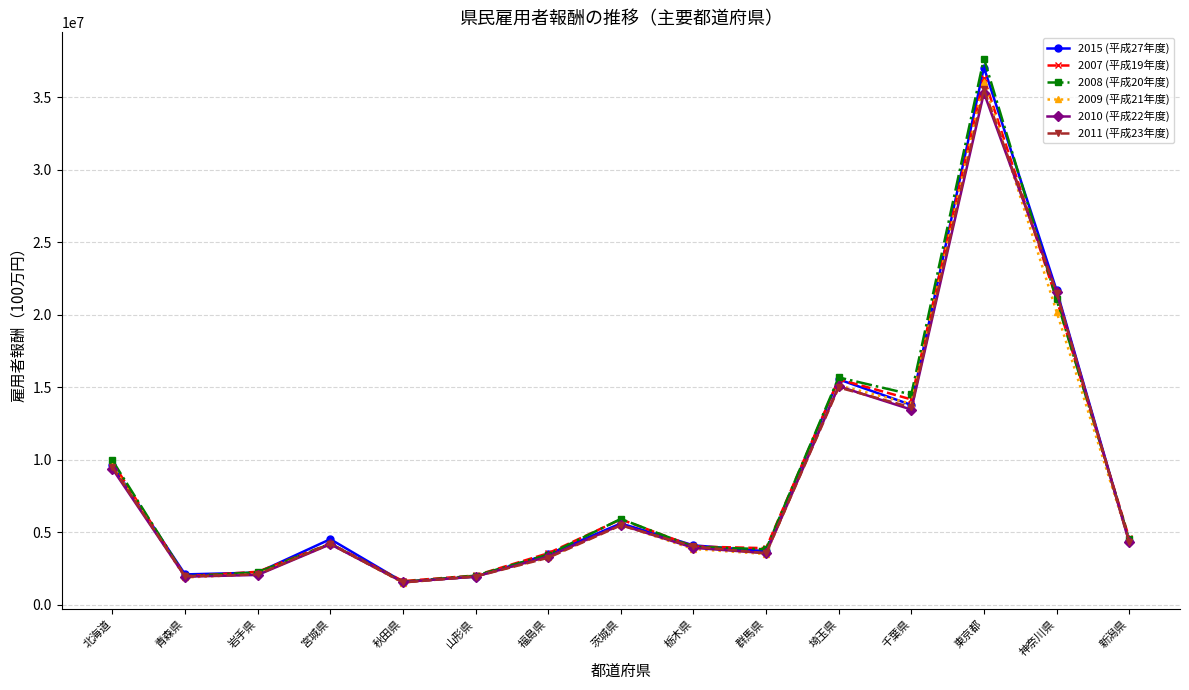

What is the spread (max minus min) of values at 福島県?

310415